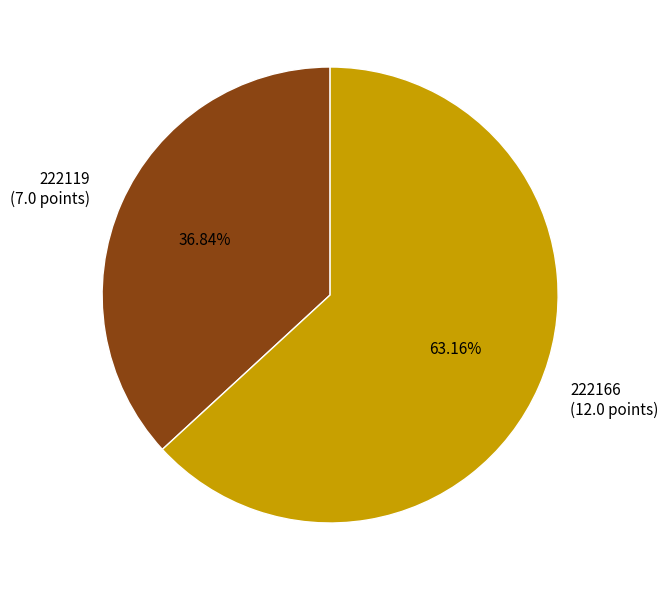

Does any single category account for the majority?

Yes